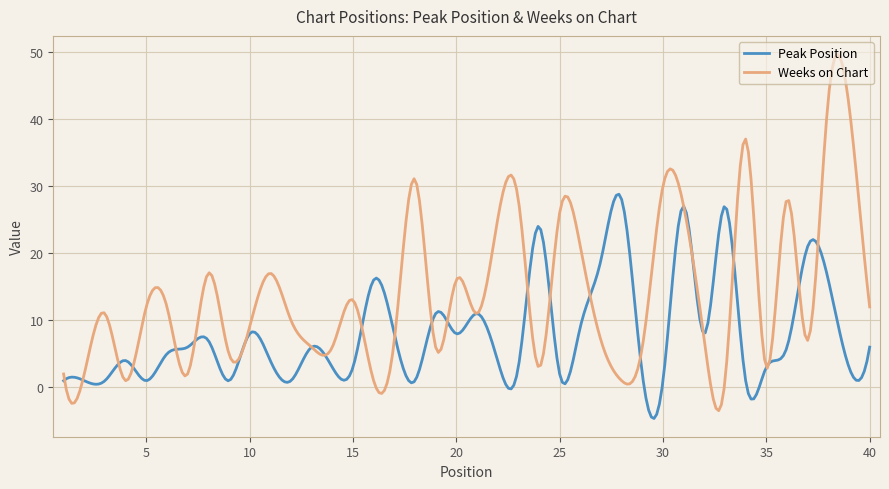

Which series has the largest total across all categories?

Weeks on Chart